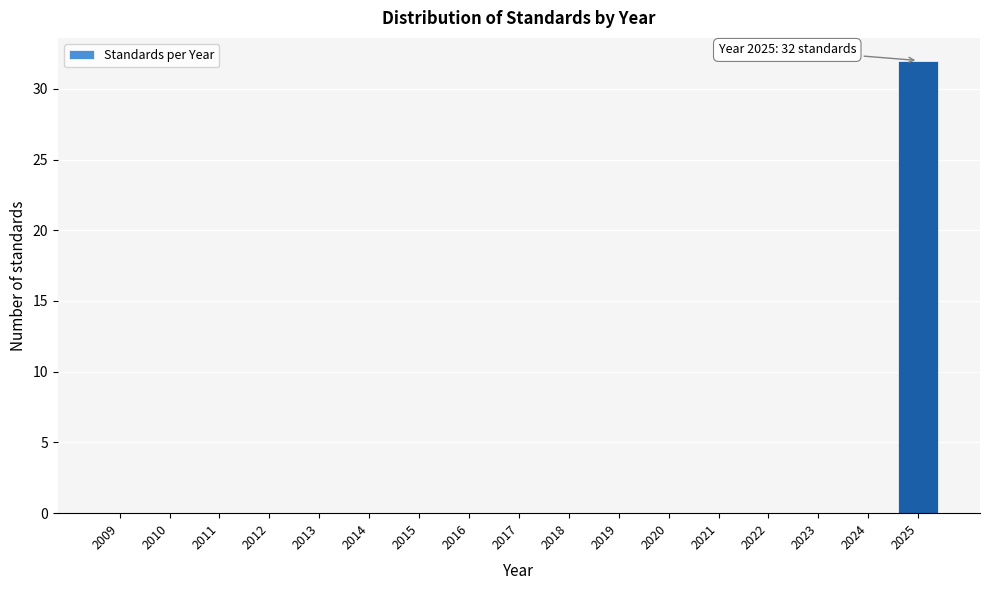

Reading left to right, extract all data points from this chart.

2009=0	2010=0	2011=0	2012=0	2013=0	2014=0	2015=0	2016=0	2017=0	2018=0	2019=0	2020=0	2021=0	2022=0	2023=0	2024=0	2025=32